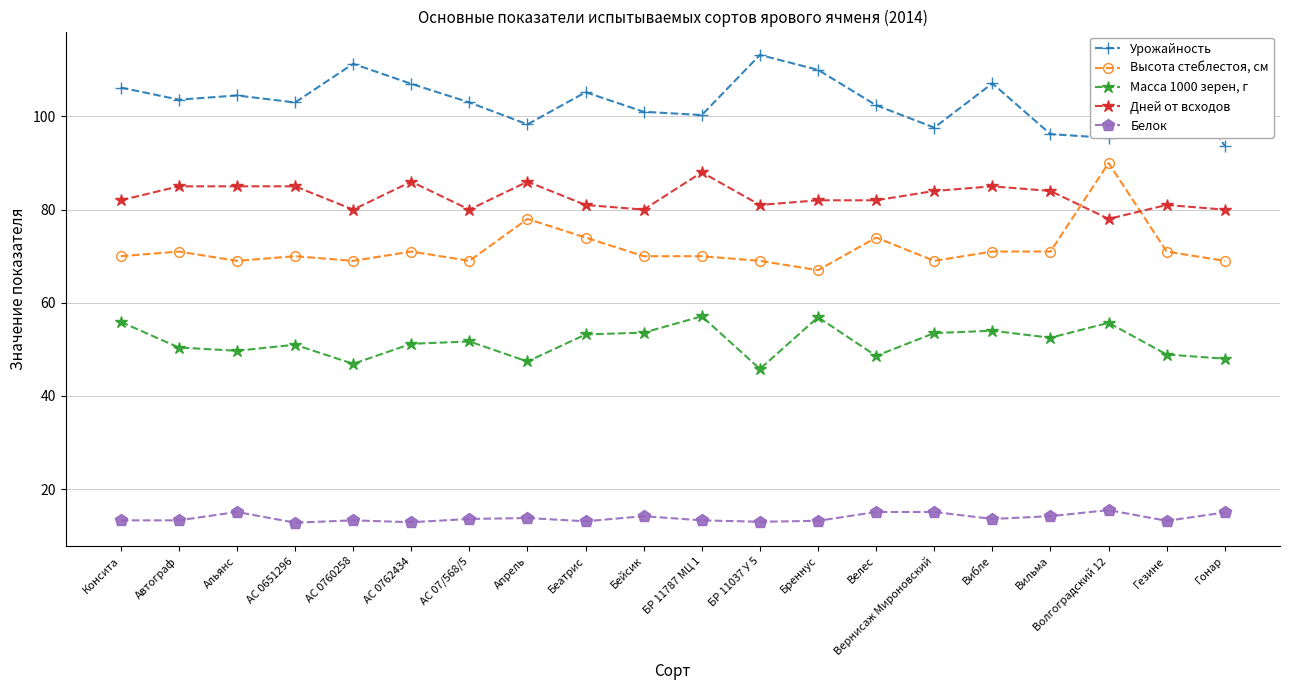

What is the minimum value shown in the chart?

12.8